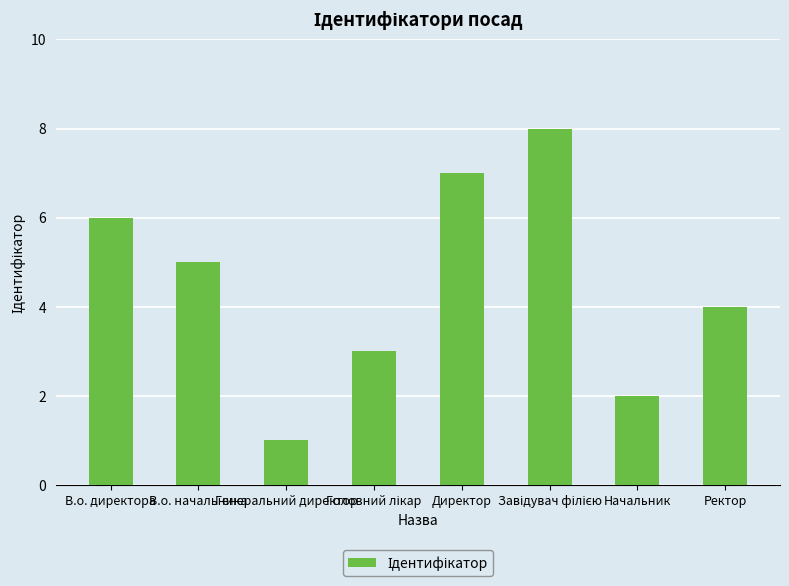

Reading right to left, transcribe all the data shown in this chart.

4	2	8	7	3	1	5	6